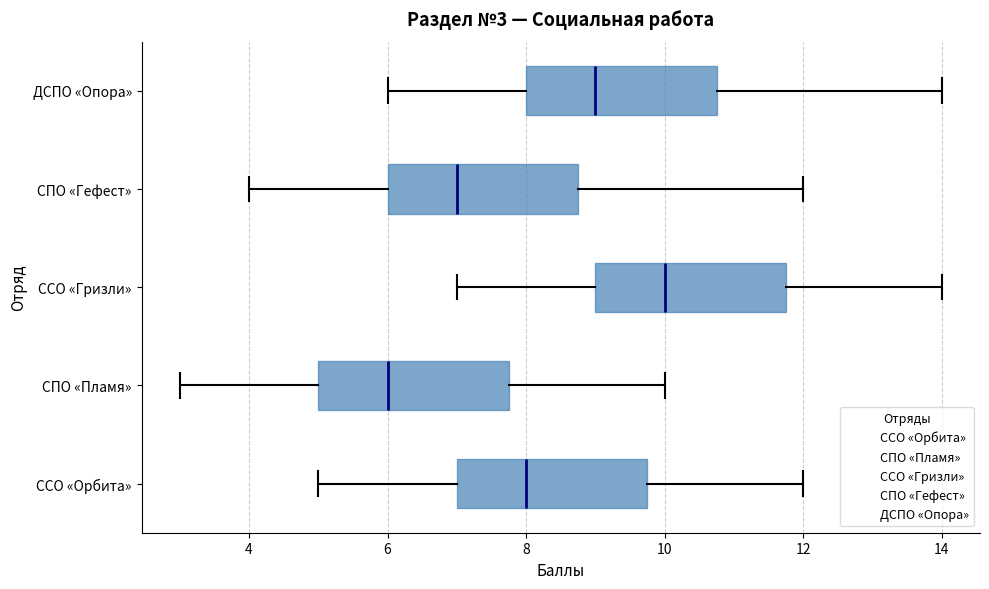

Which box's median line is the furthest to the right?

ССО «Гризли»